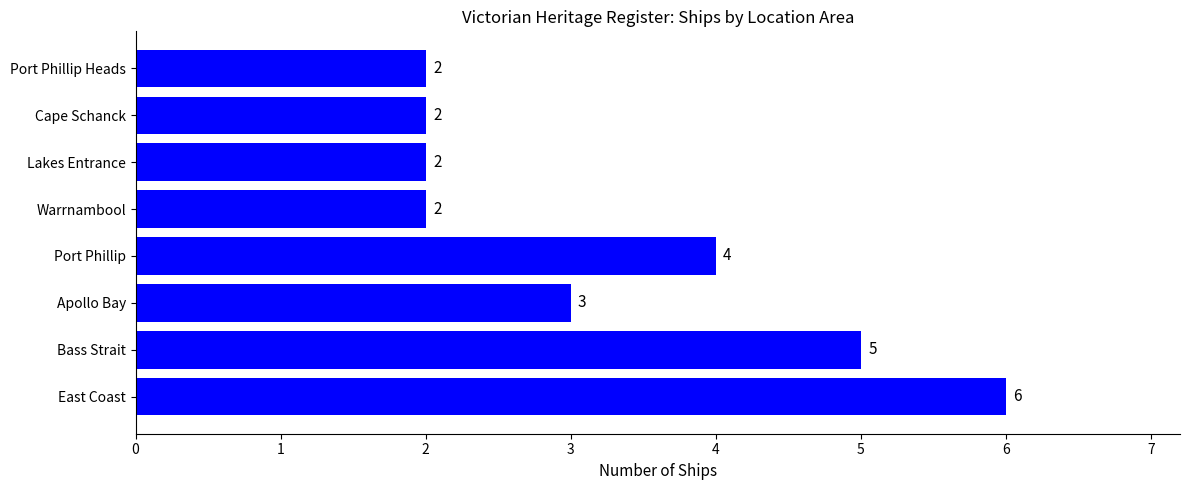

How many data points are less than 3?

4